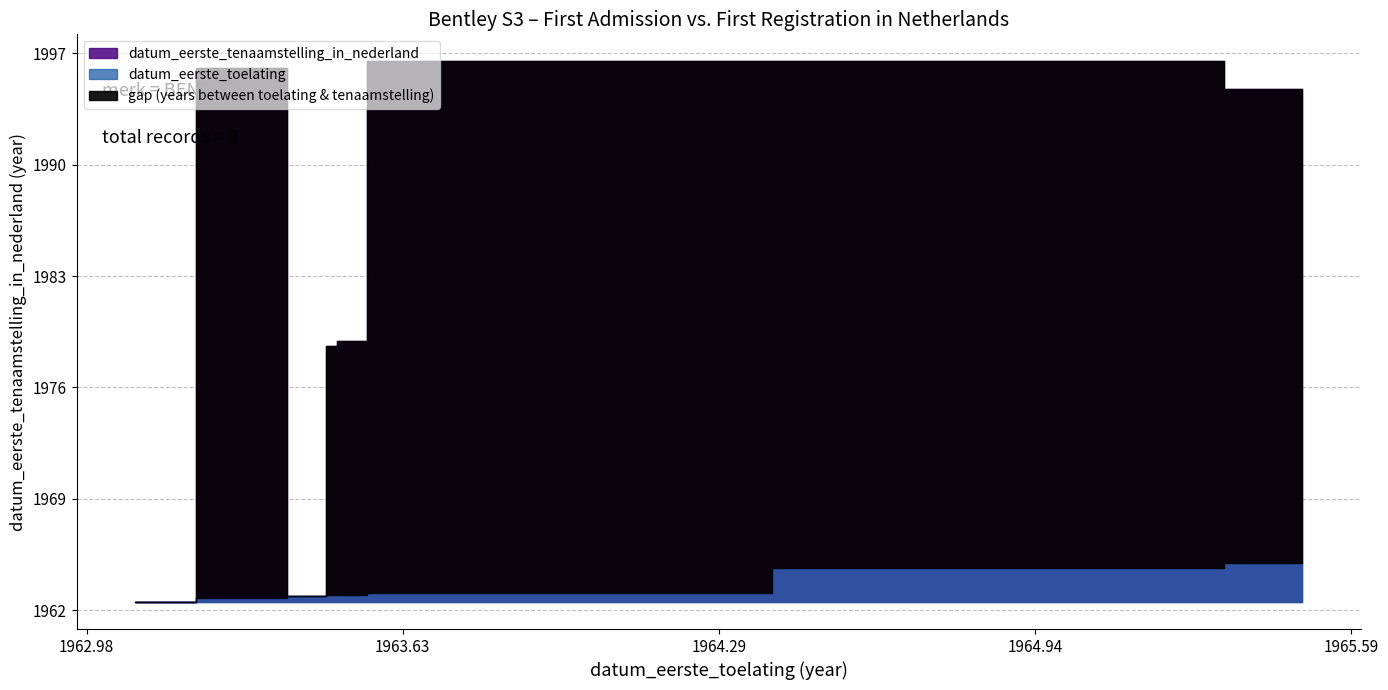

How many categories are shown in the chart?

8